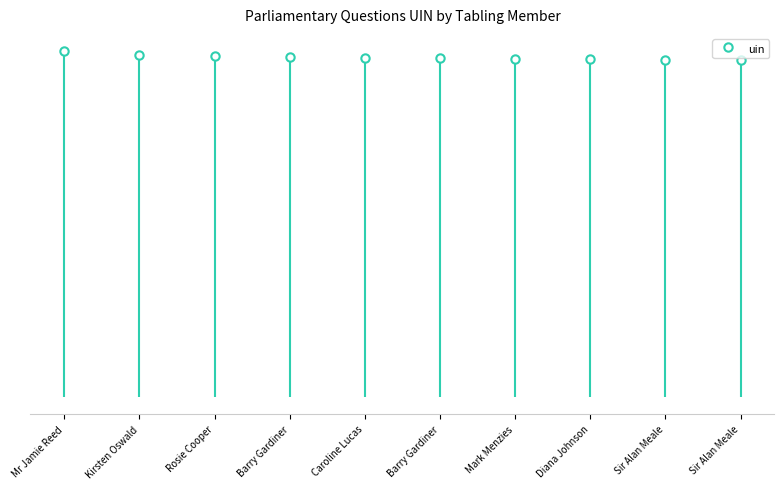

What is the difference between the maximum and minimum values?

1188